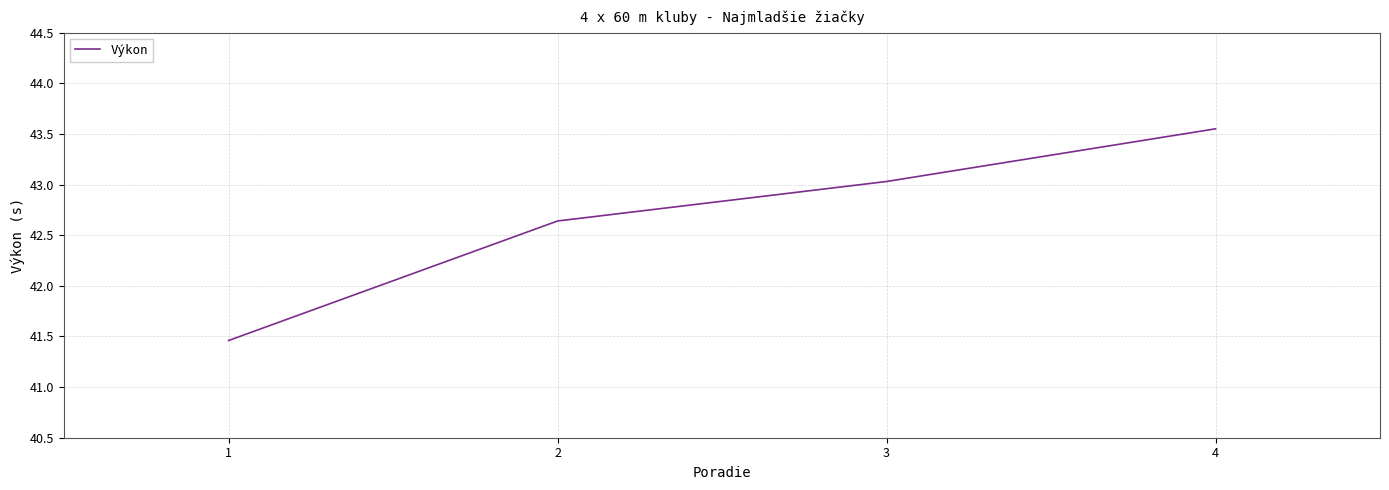

What is the difference between the values at 1 and 2?

1.2